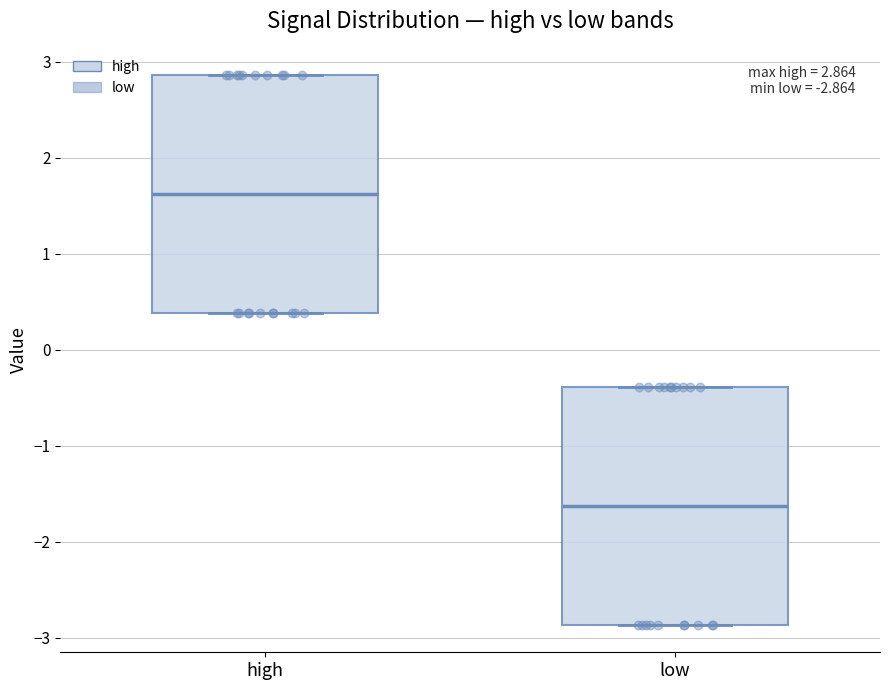

Which box's median line is the lowest?

low